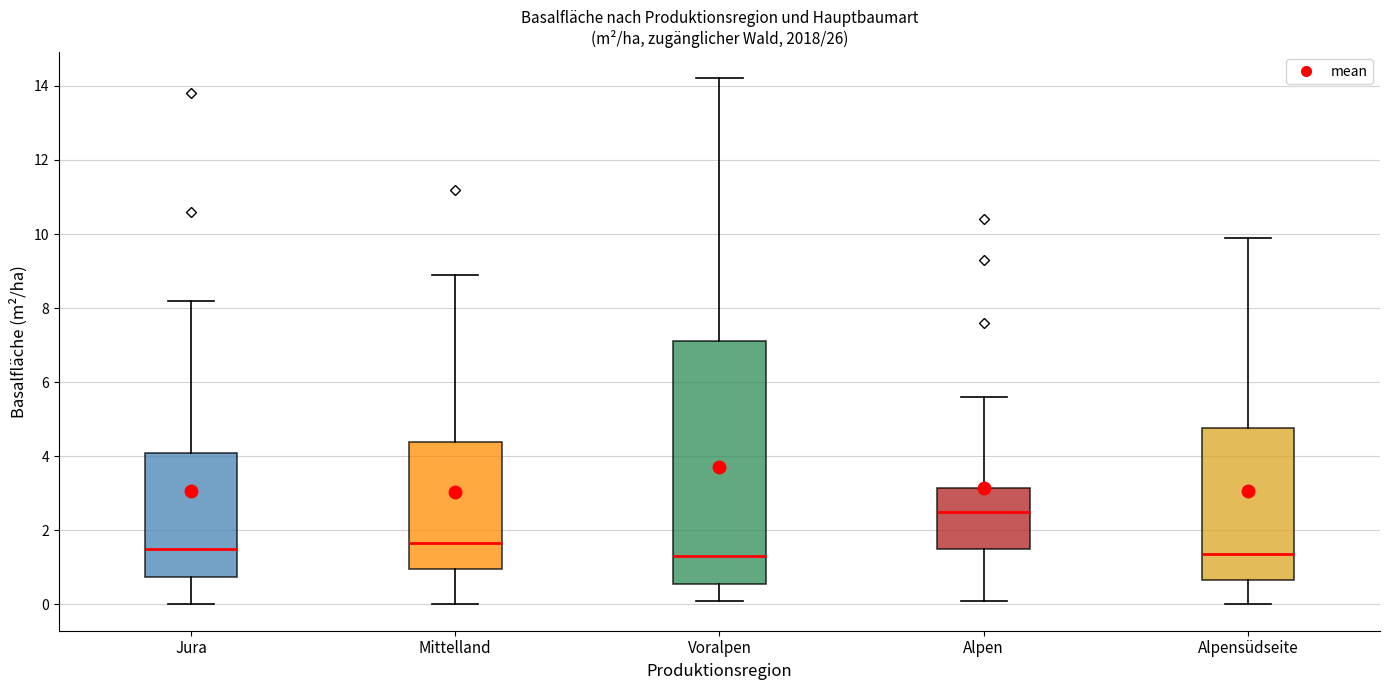

Where does the lower whisker of the box for Alpensüdseite end on the y-axis? The values are not printed on the chart, so give them approximately, as read against the axis.

0.0